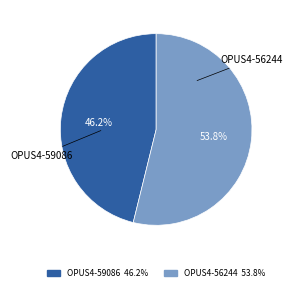

Which slice is the largest?

OPUS4-56244